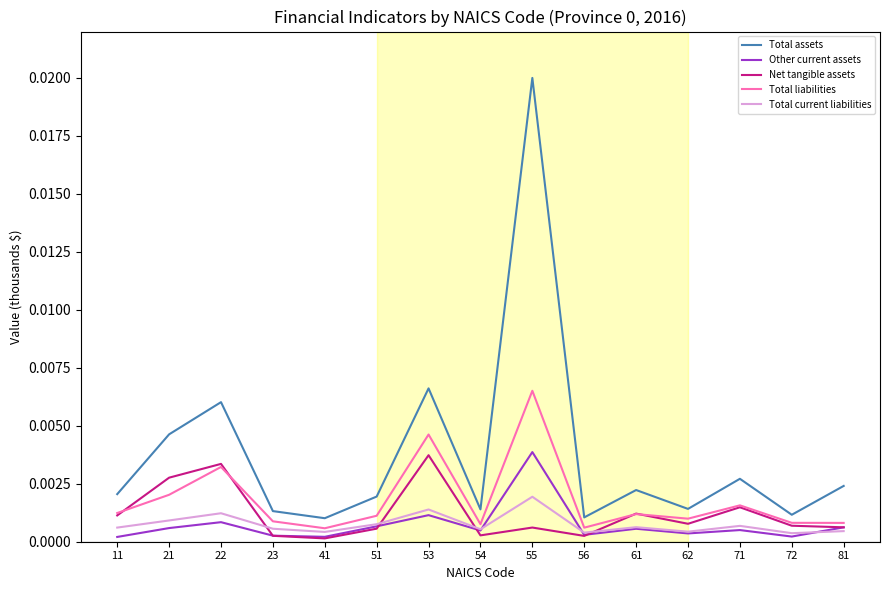

True or false: Total assets and Net tangible assets intersect in this chart.

False